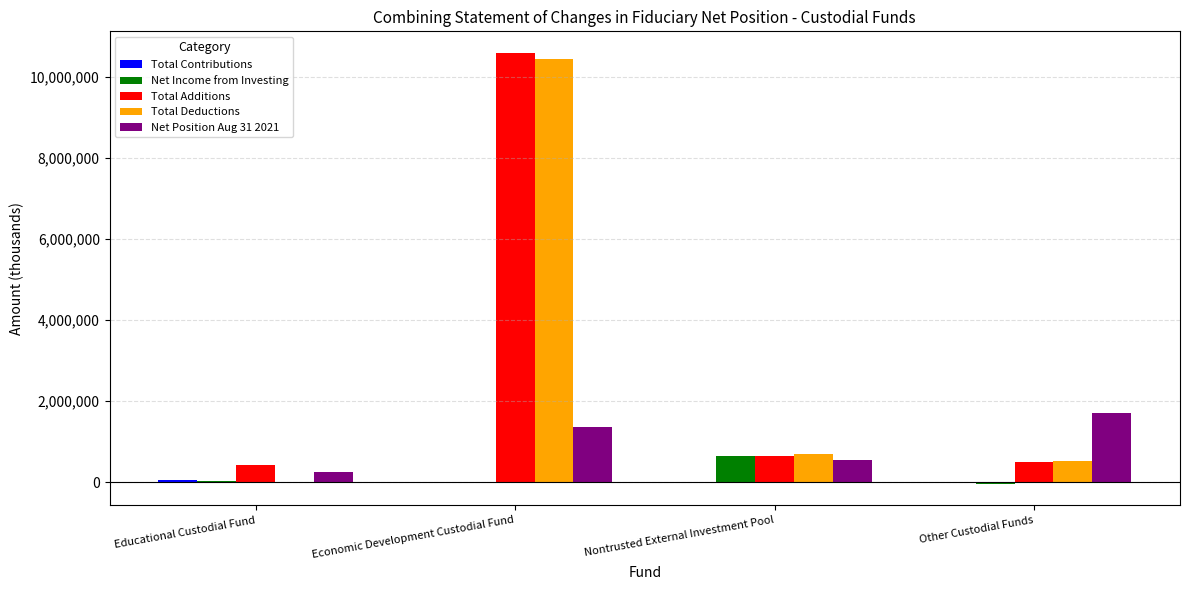

Which series has the widest spread of values?

Total Deductions